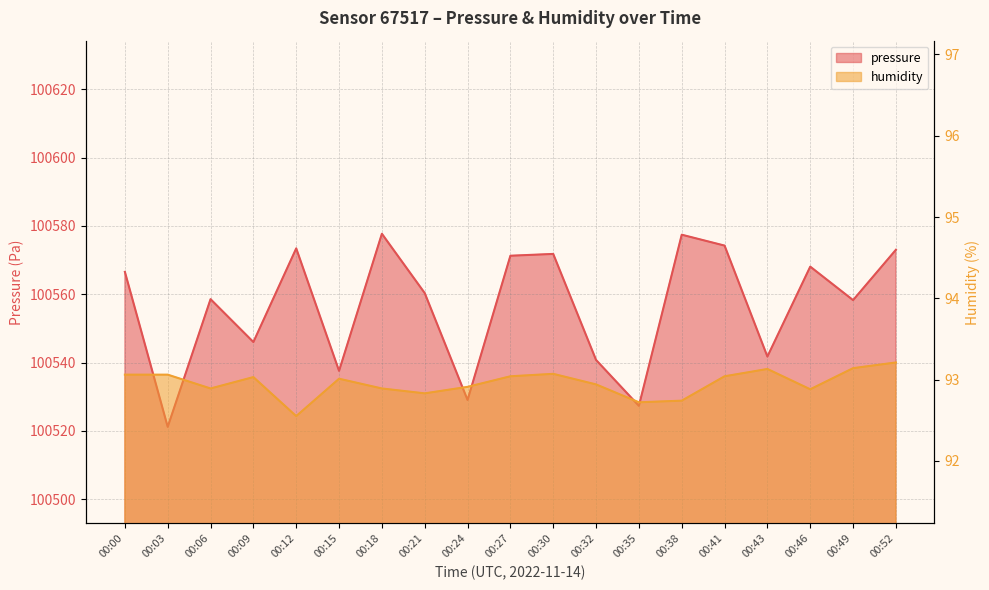

How many values in the humidity series are below 93?

9